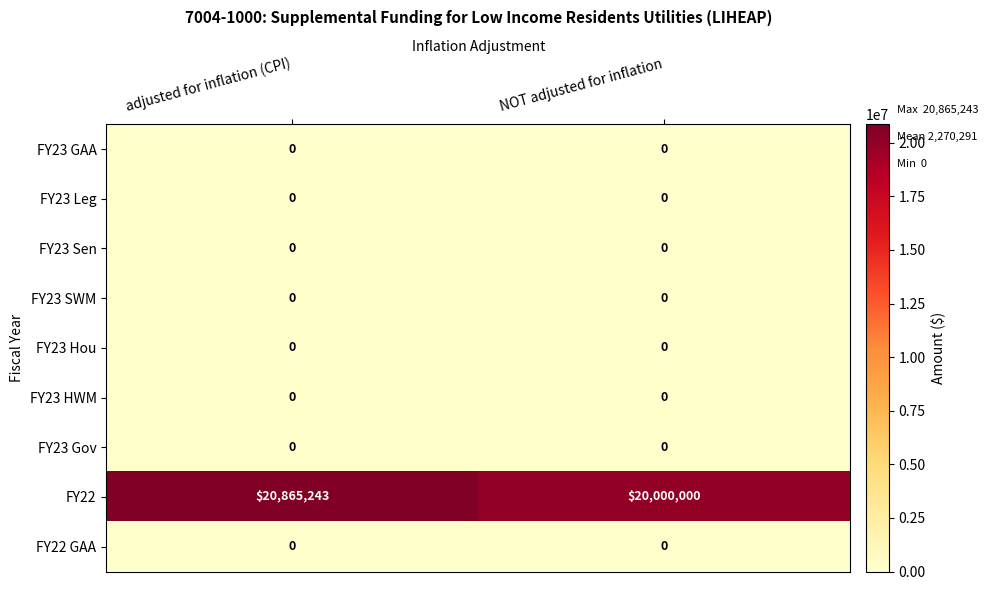

What is the total value across all series at adjusted for inflation (CPI)?

20865243